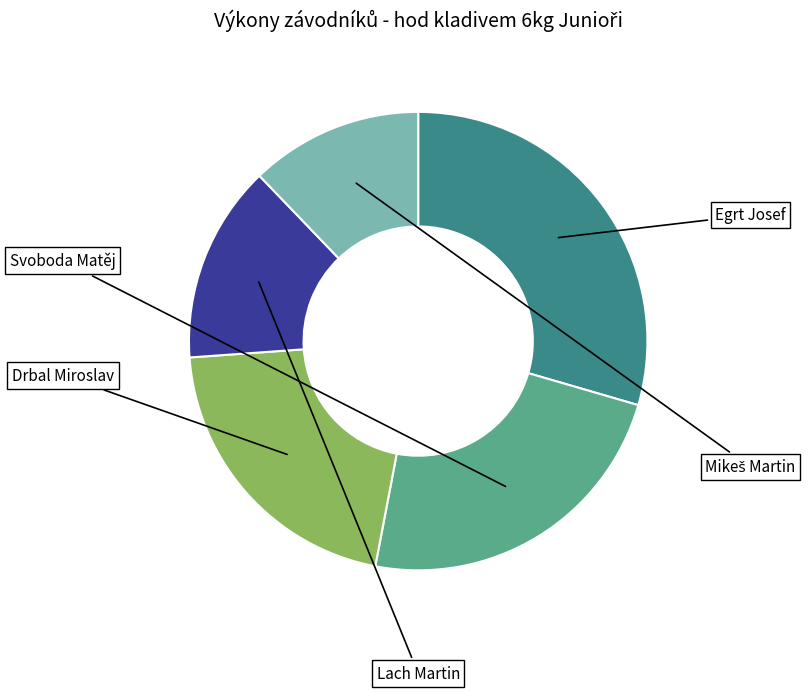

Is there any slice that represents more than half of the pie?

No